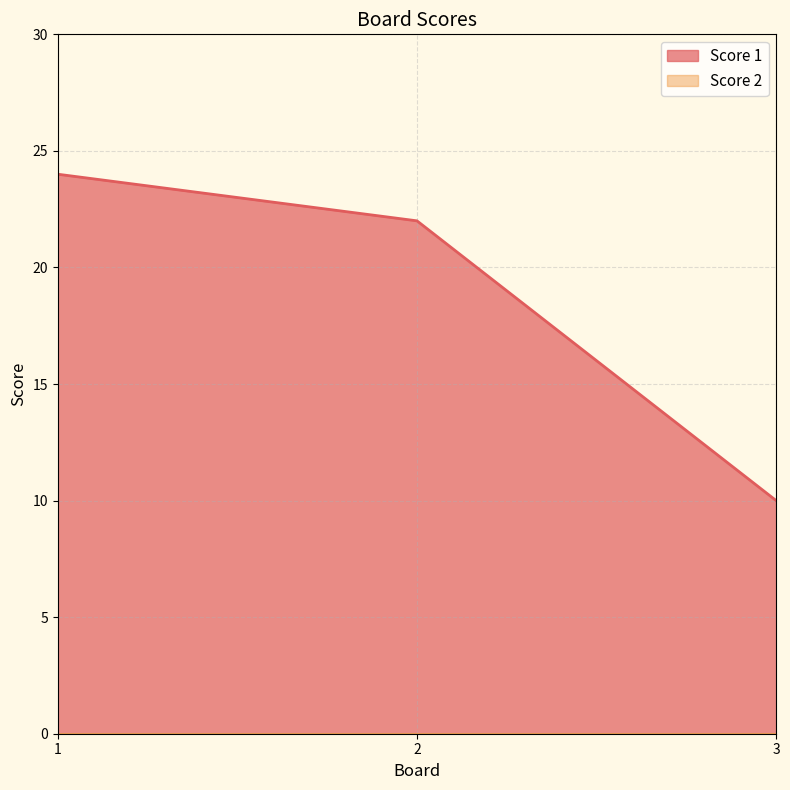

What is the difference between the second highest and minimum values?

12